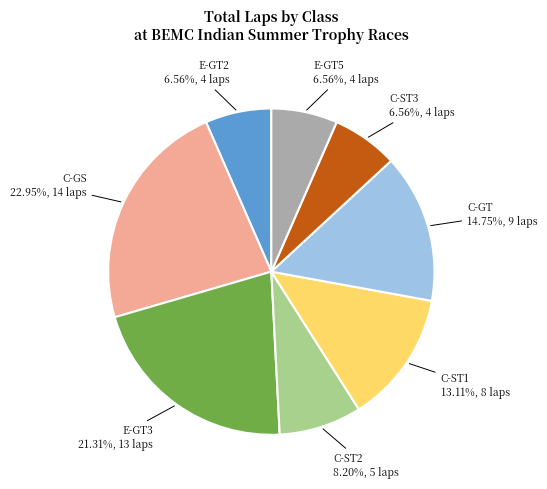

What percentage is the E-GT5 slice, to the nearest percent?

7%